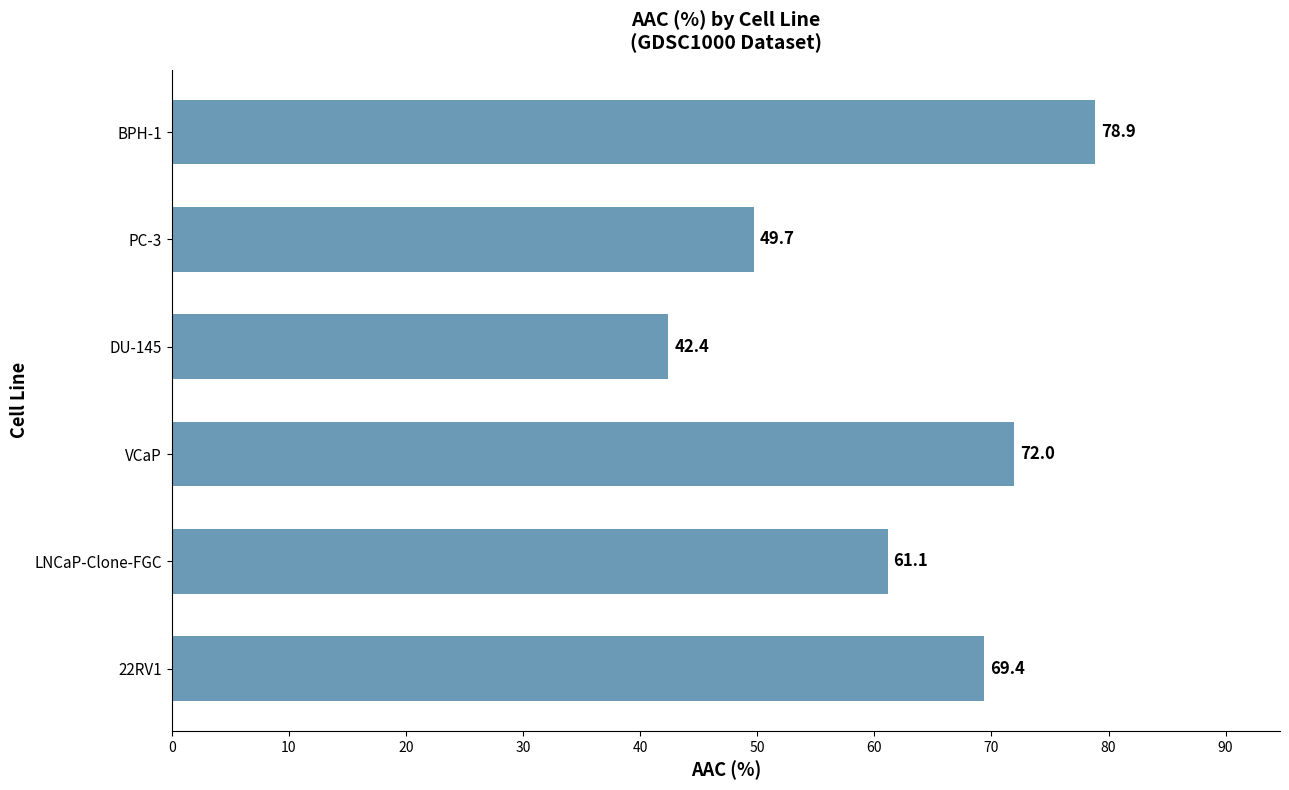

Reading bottom to top, transcribe all the data shown in this chart.

22RV1=69.4	LNCaP-Clone-FGC=61.1	VCaP=72.0	DU-145=42.4	PC-3=49.7	BPH-1=78.9